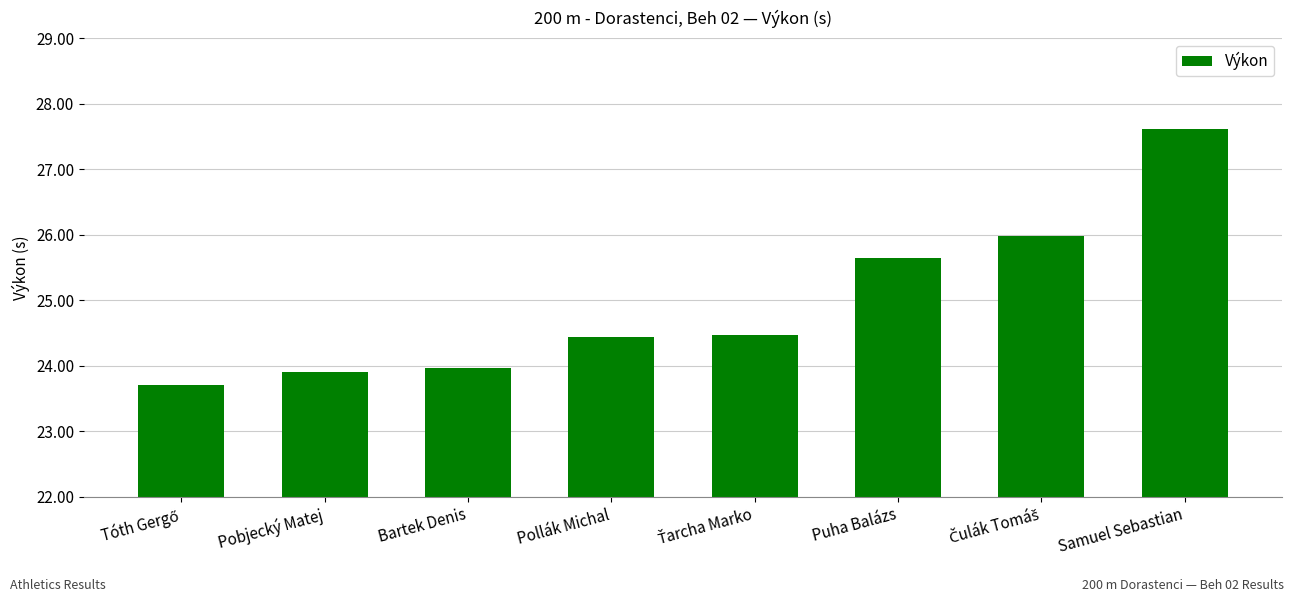

Does the chart contain stacked bars?

No